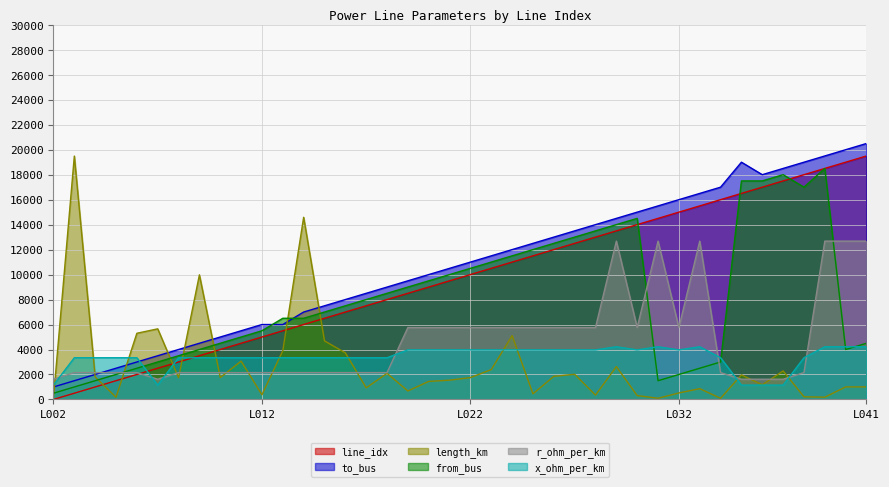

What are all the series names shown in the legend?

line_idx, to_bus, length_km, from_bus, r_ohm_per_km, x_ohm_per_km